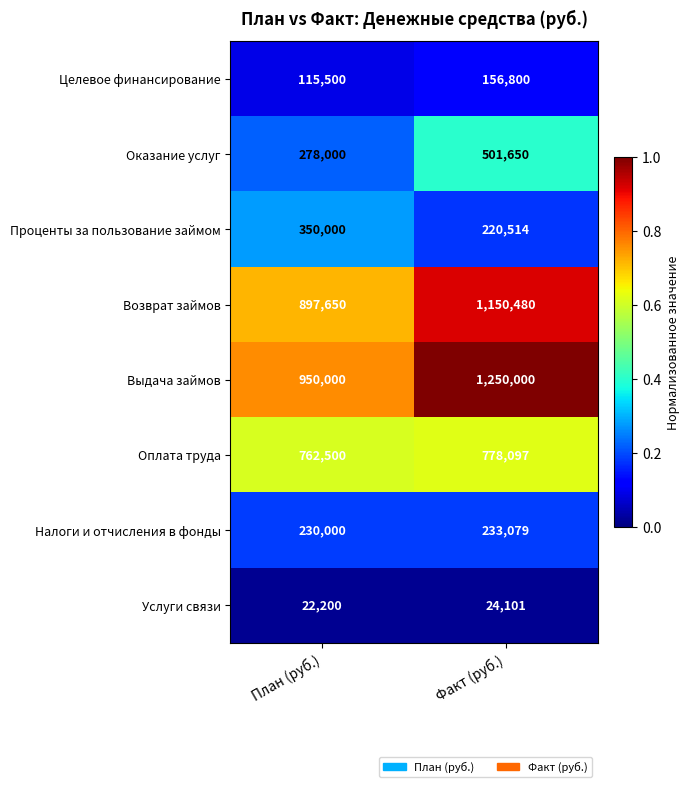

Rank the series by their maximum value, from highest to lowest.

Выдача займов, Возврат займов, Оплата труда, Оказание услуг, Проценты за пользование займом, Налоги и отчисления в фонды, Целевое финансирование, Услуги связи